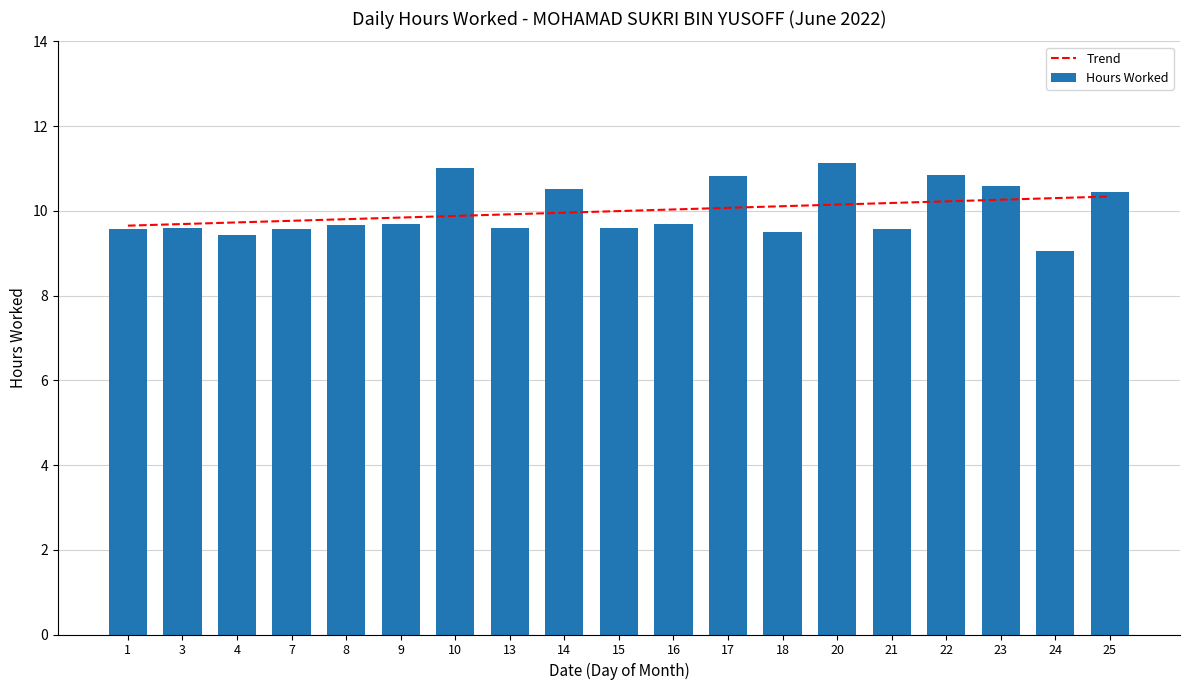

What is the value of the Hours Worked bar at the 5th from the left?

9.7